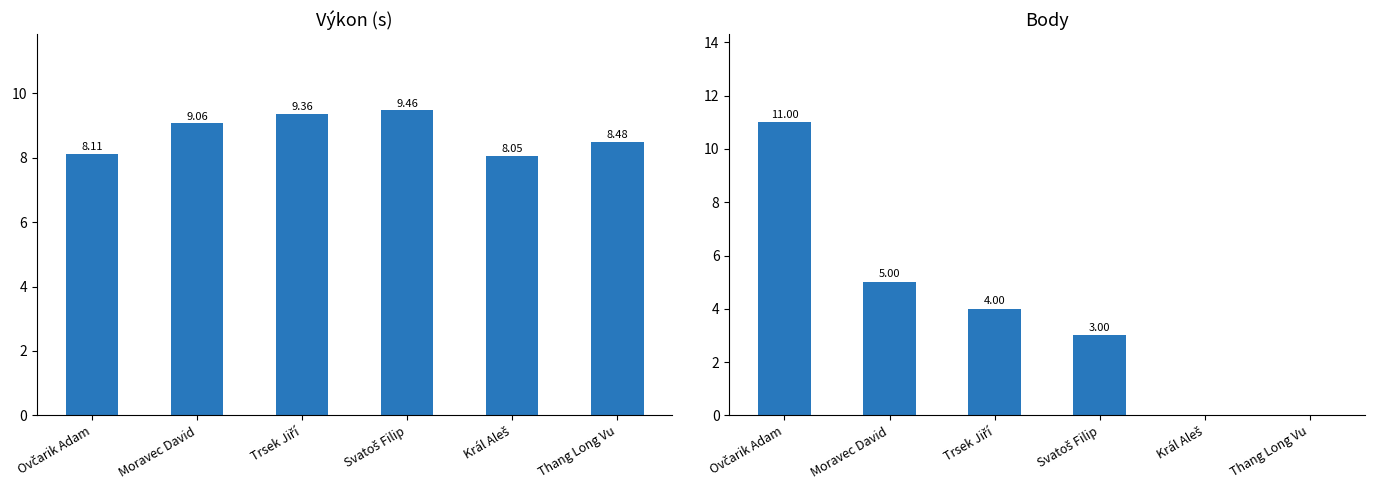

Which category has the highest value in the Body series?

Ovčarik Adam